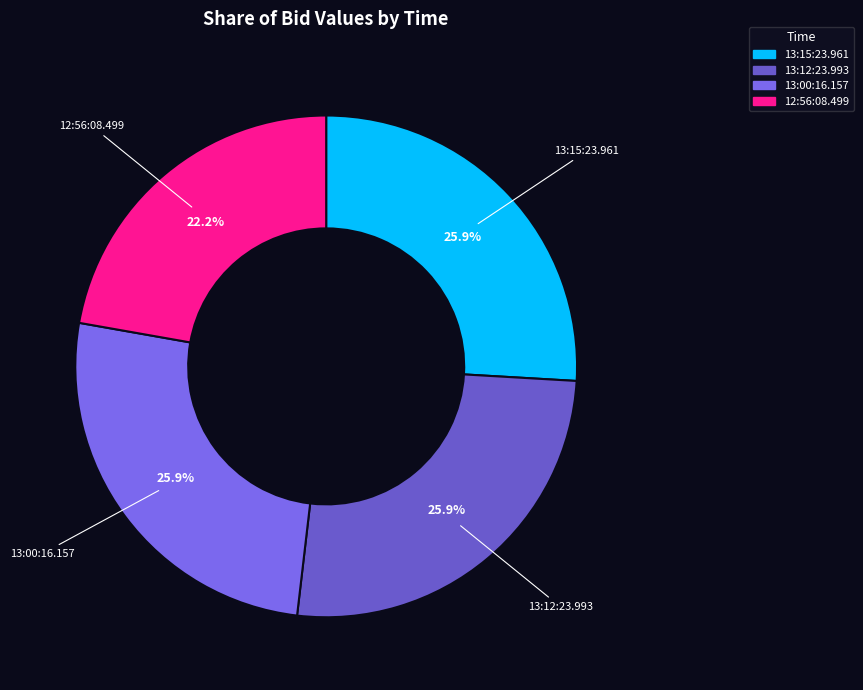

What is the total percentage of 13:12:23.993 and 13:15:23.961?

51.9%